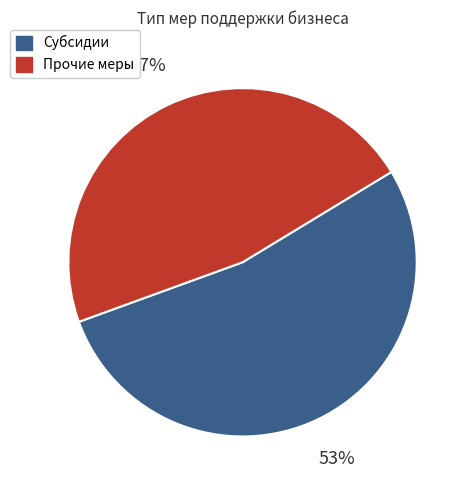

Is there a majority slice in this chart?

Yes